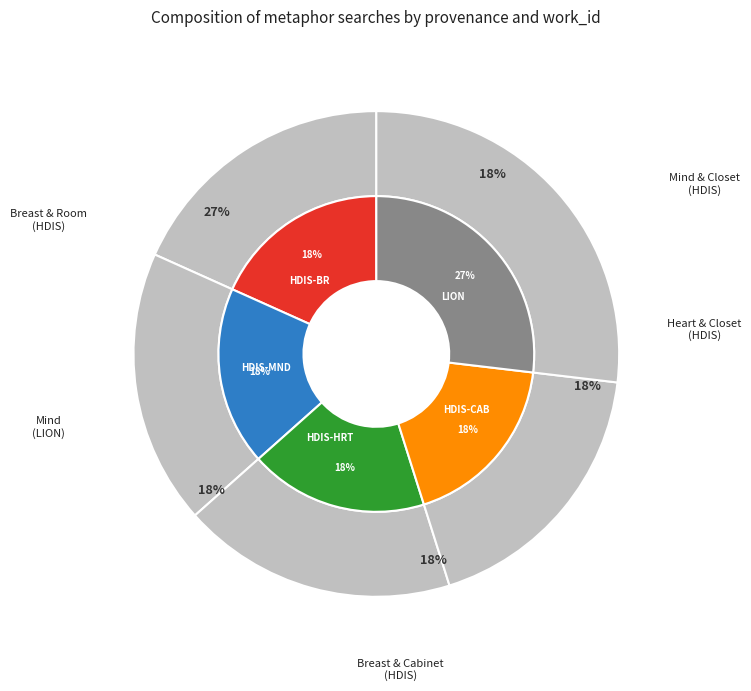

Is it true that Searching mind in LION is 14% of the pie?

False